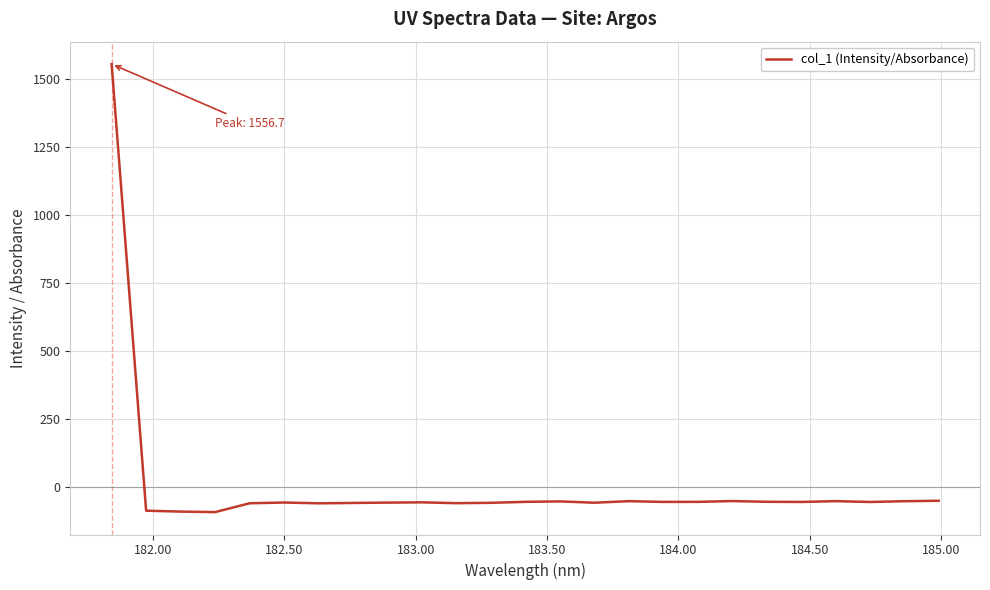

What is the average value?

3.6